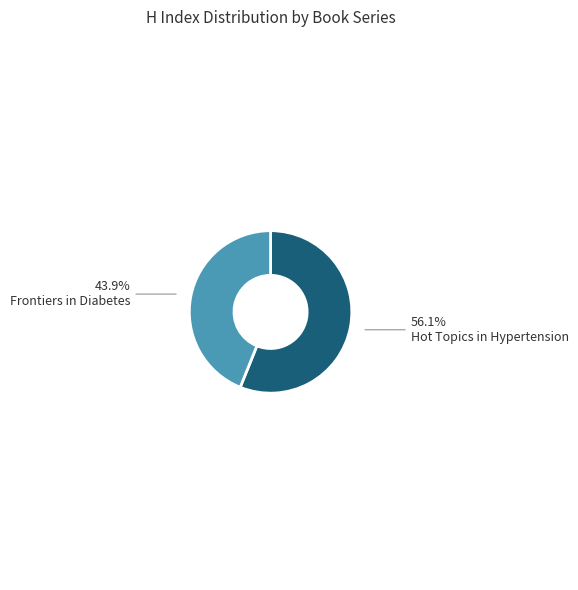

How many slices are in this pie chart?

2